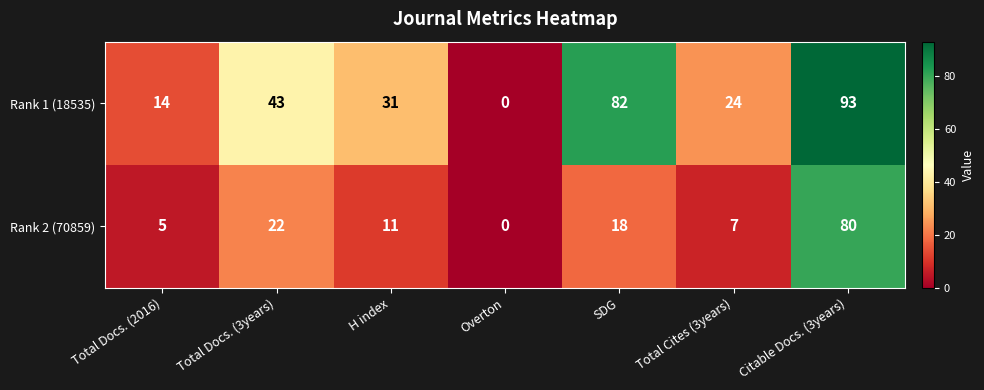

Reading left to right, extract all data points from this chart.

Rank 1 (18535): Total Docs. (2016)=14	Total Docs. (3years)=43	H index=31	Overton=0	SDG=82	Total Cites (3years)=24	Citable Docs. (3years)=93
Rank 2 (70859): Total Docs. (2016)=5	Total Docs. (3years)=22	H index=11	Overton=0	SDG=18	Total Cites (3years)=7	Citable Docs. (3years)=80